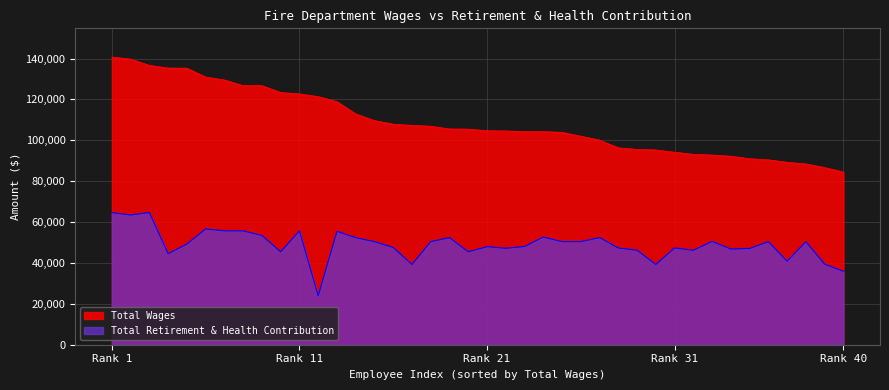

List the series in order of their overall mean, lowest first.

Total Retirement & Health Contribution, Total Wages